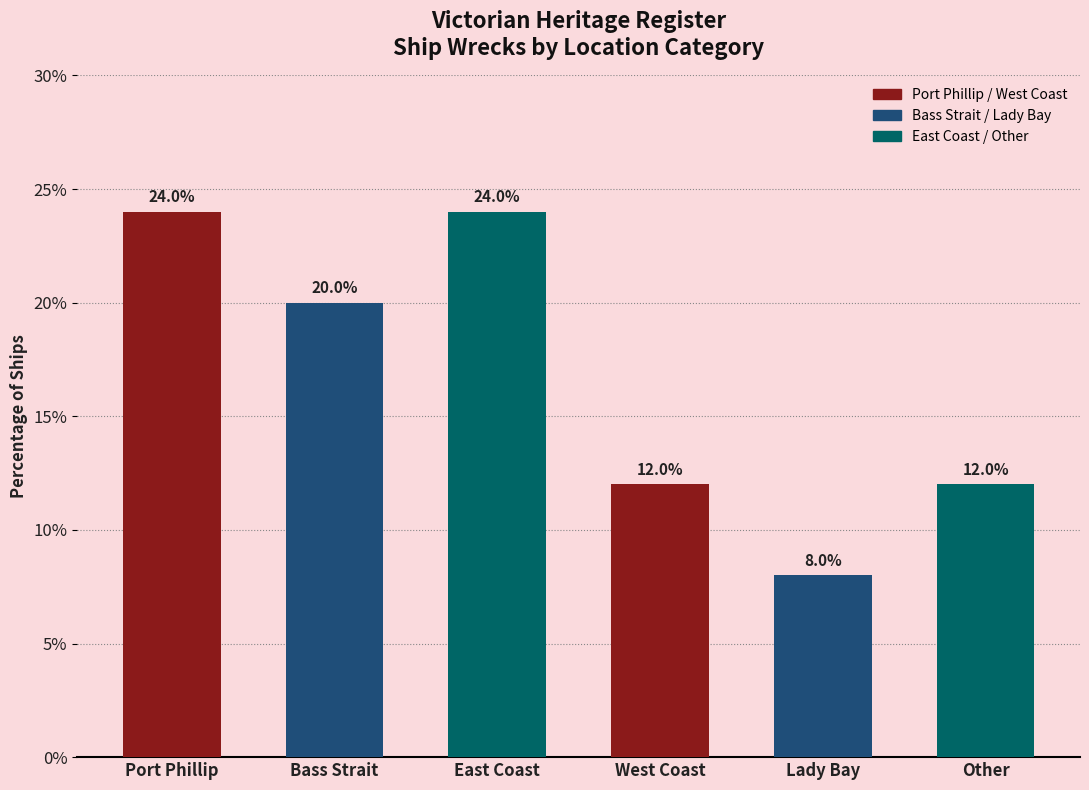

How many values are between 12 and 24?

5